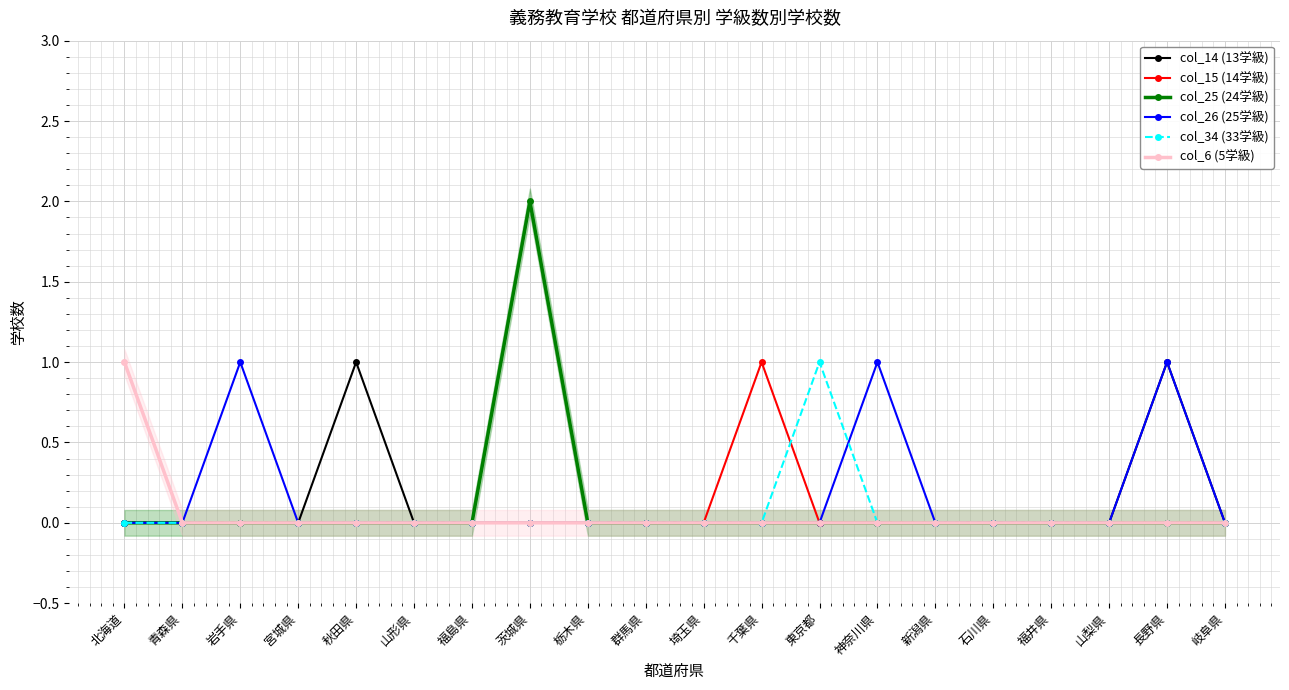

Is it true that col_25 (24学級) equals -1 at 宮城県?

False